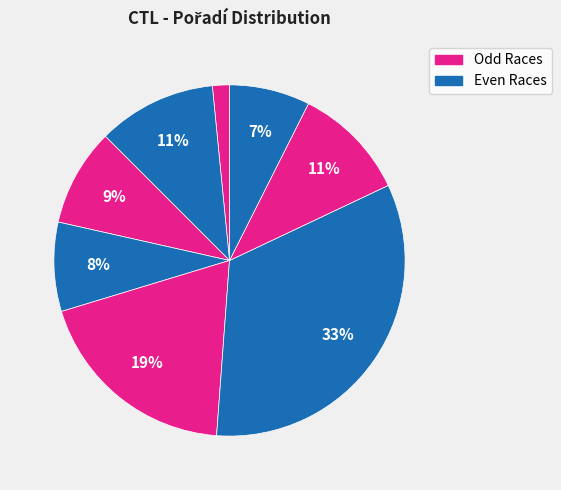

Count the number of slices in the pie.

8